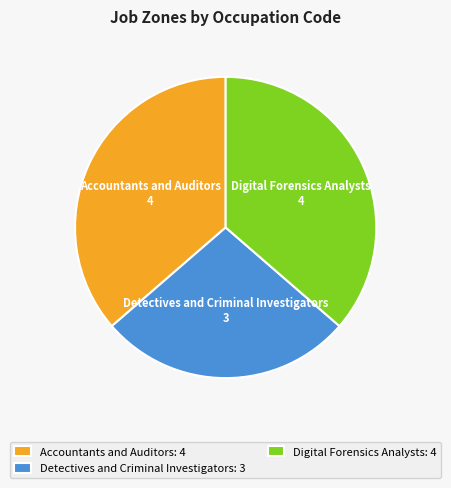

What is the ratio of the value at Digital Forensics Analysts: 4 to the value at Detectives and Criminal Investigators: 3?

1.3